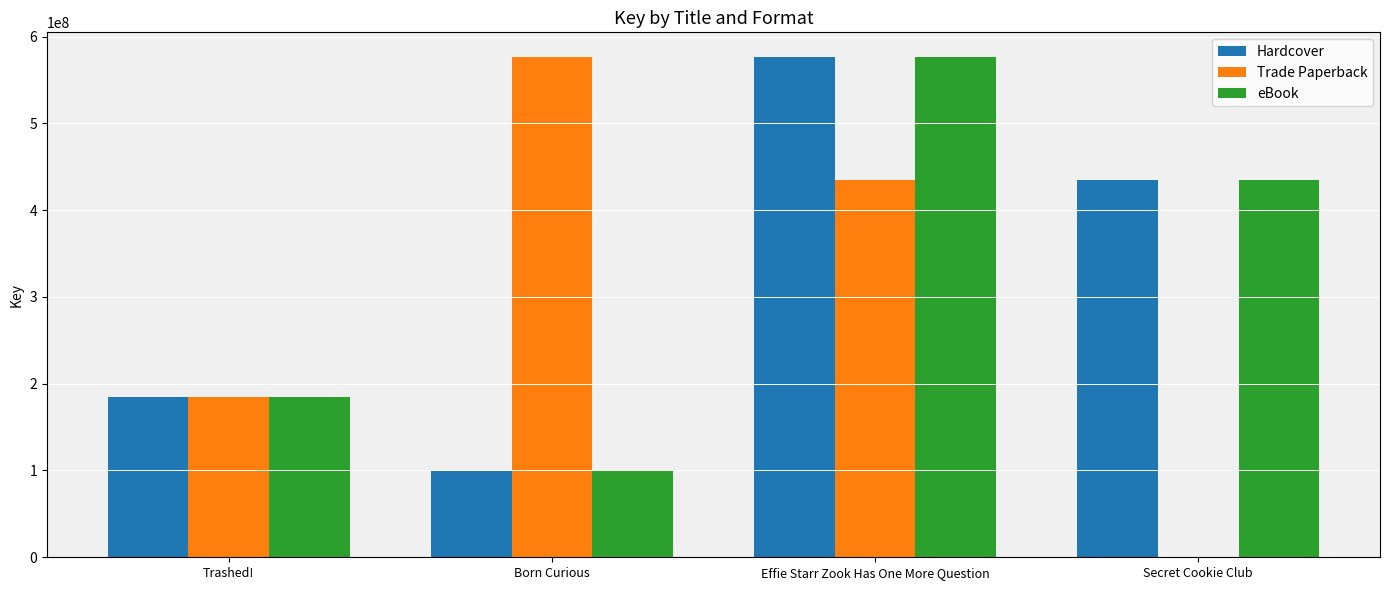

The eBook series shows 77995681 at Trashed!. True or false?

False